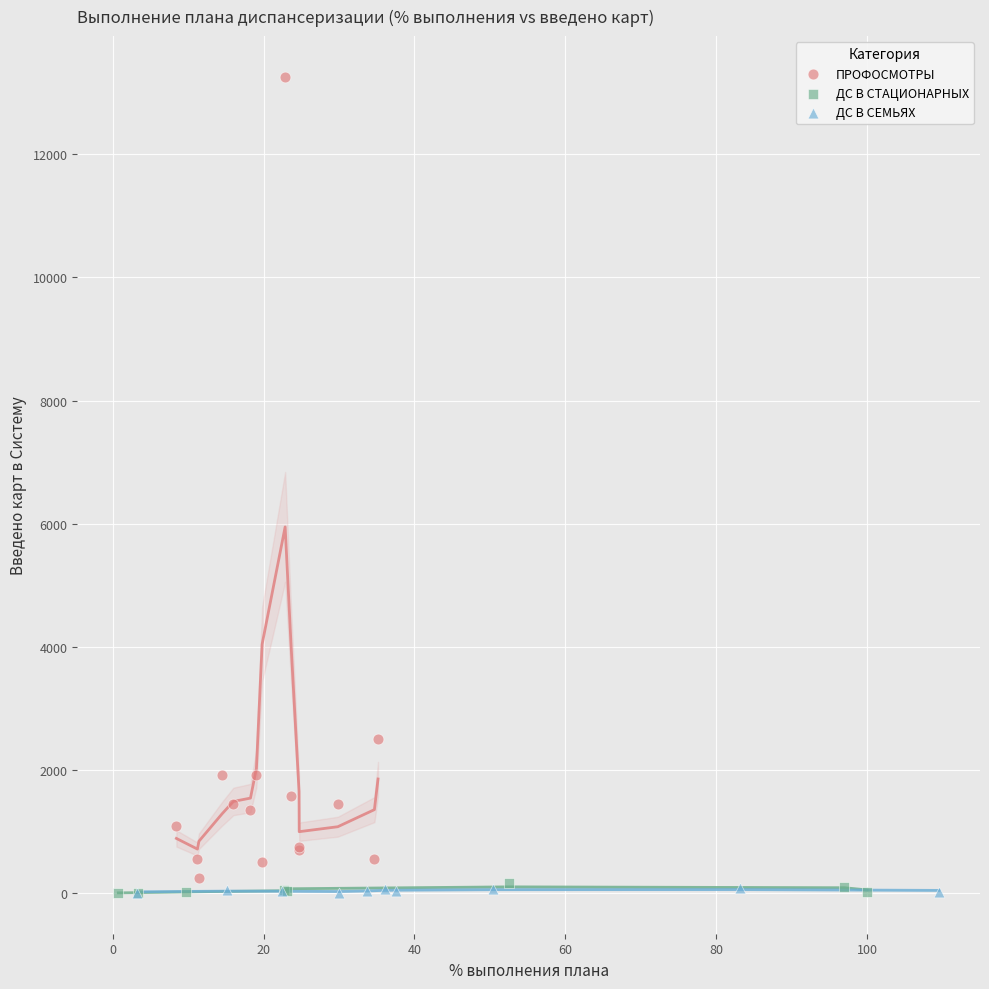

Which series contains the highest Y value?

ПРОФОСМОТРЫ